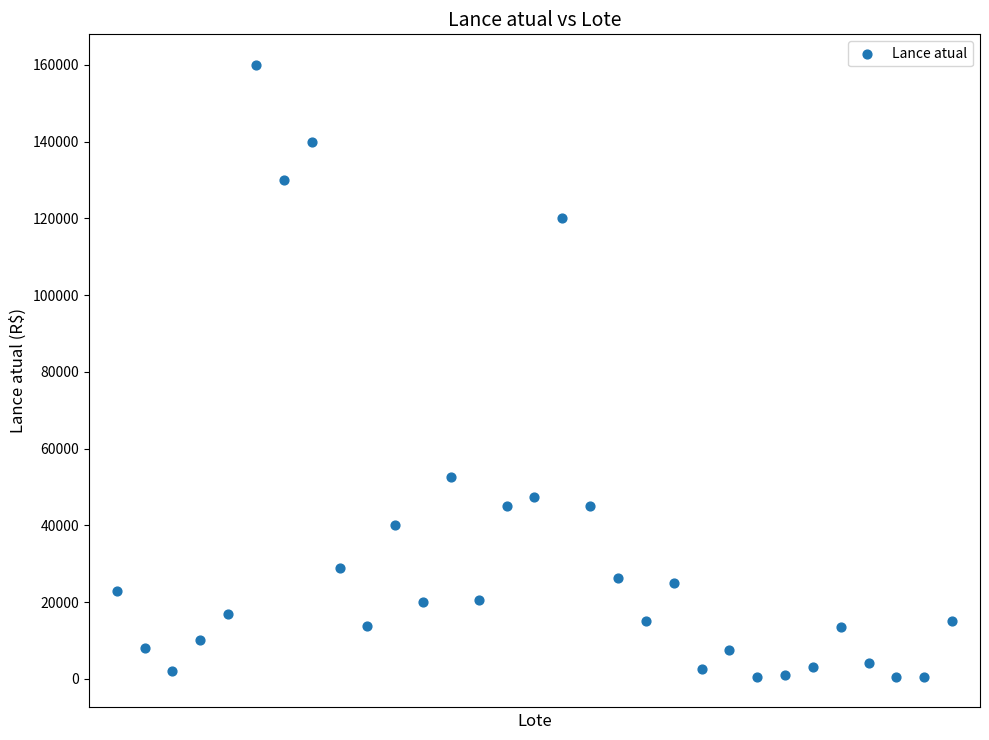

What is the range of Y values (max minus min)?

159500